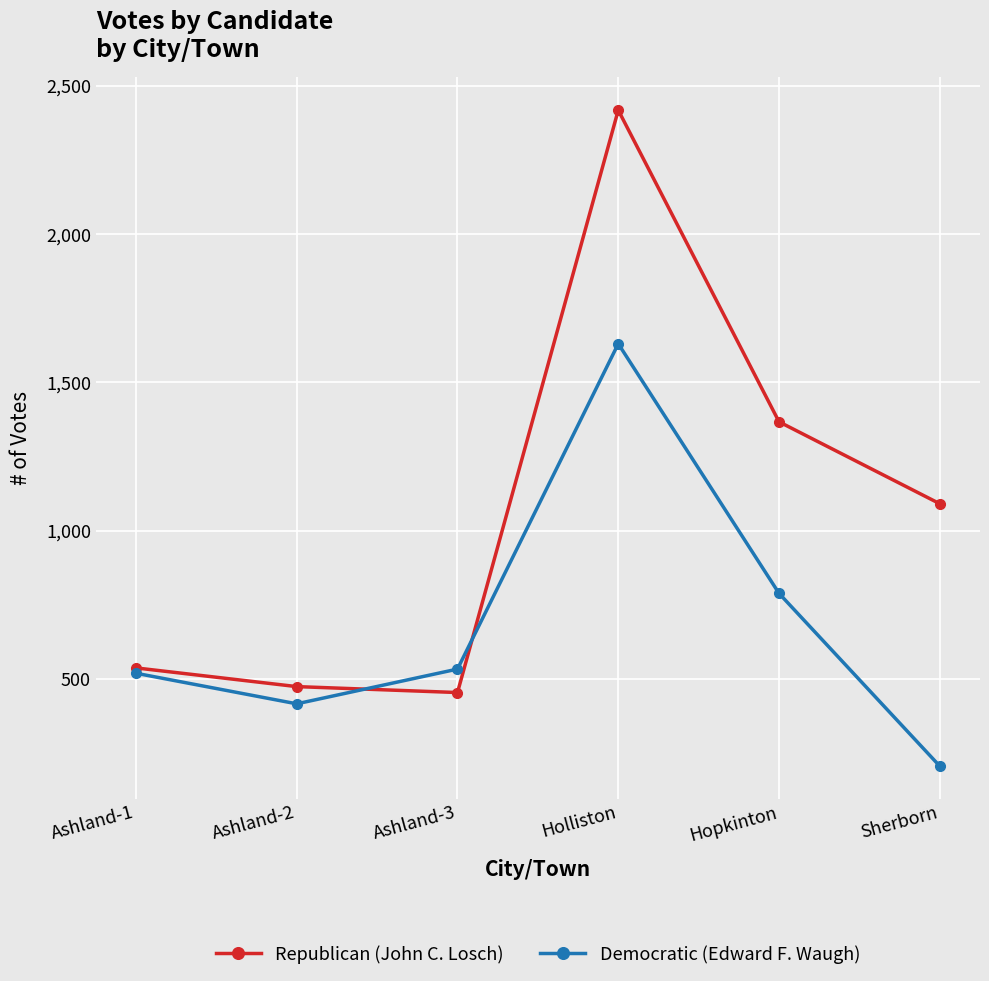

What is the label of the 6th point from the right?

Ashland-1